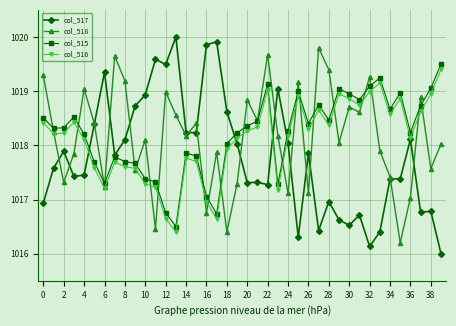

Which series has the largest range (max minus min)?

col_517